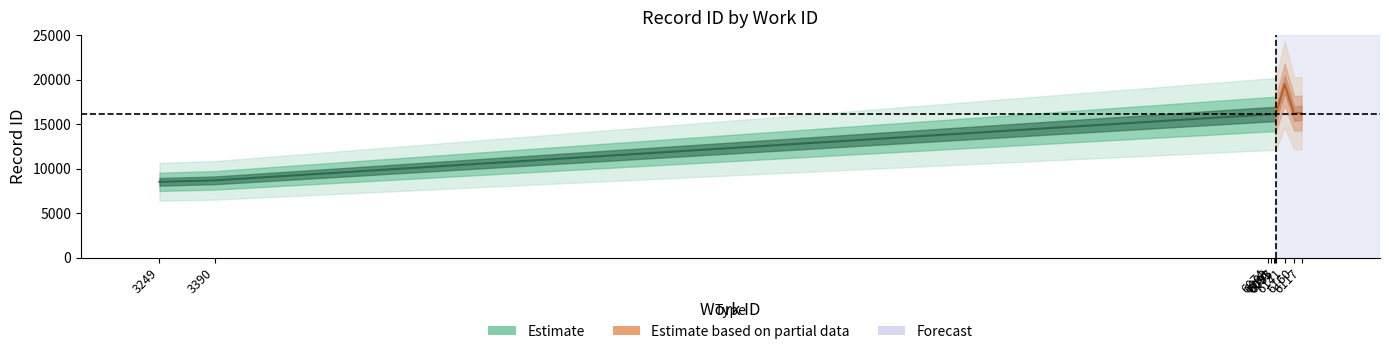

What is the average value of the id_lower series?

14967